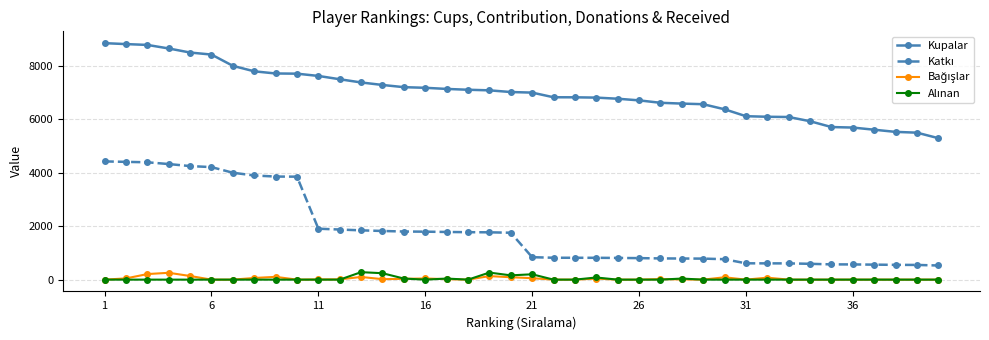

Which series has the largest total across all categories?

Kupalar